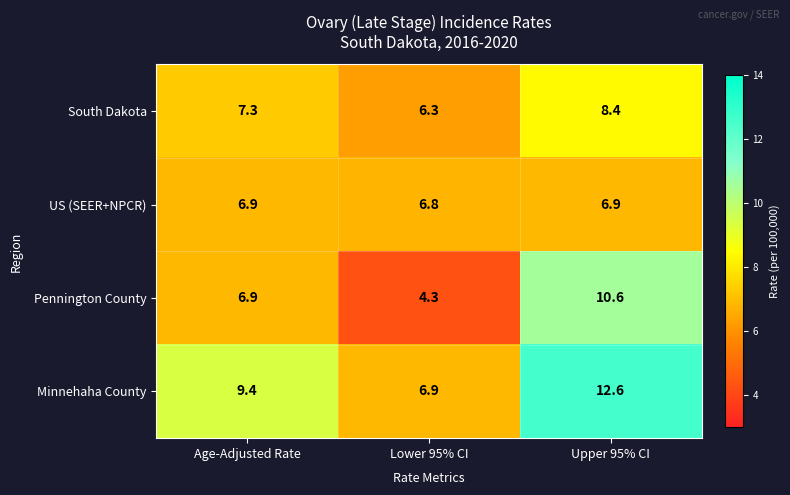

At which label does South Dakota first exceed 7?

Age-Adjusted Rate